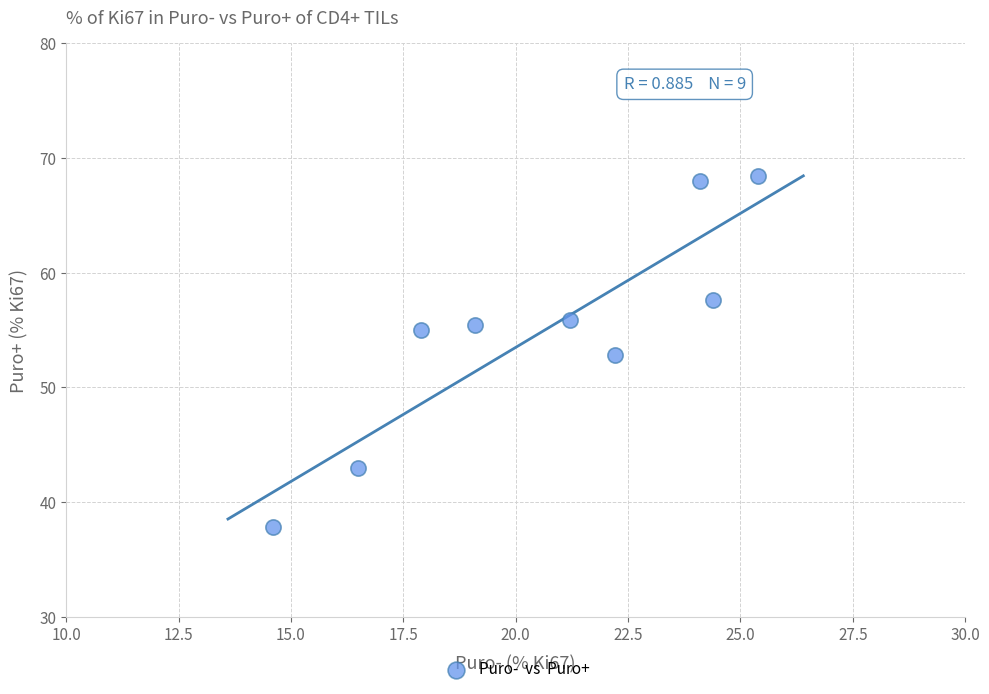

What is the range of Y values (max minus min)?

30.6